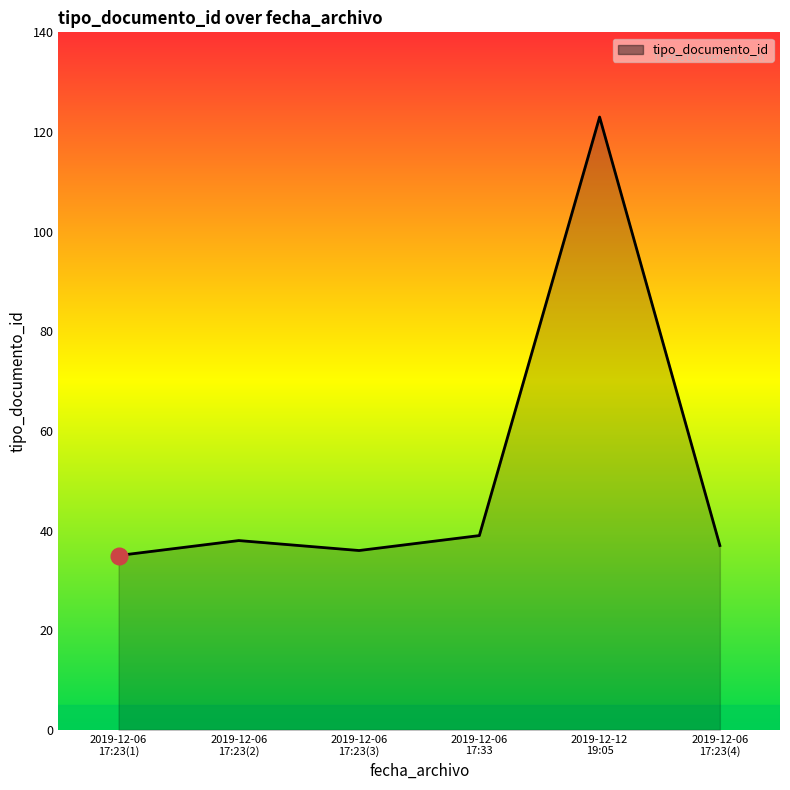

What is the minimum value shown in the chart?

35